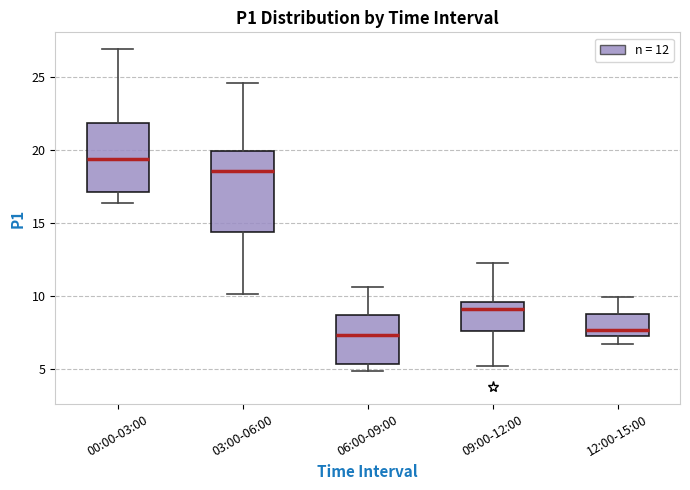

Where is the lower edge of the box for 03:00-06:00 on the y-axis? The values are not printed on the chart, so give them approximately, as read against the axis.

14.5